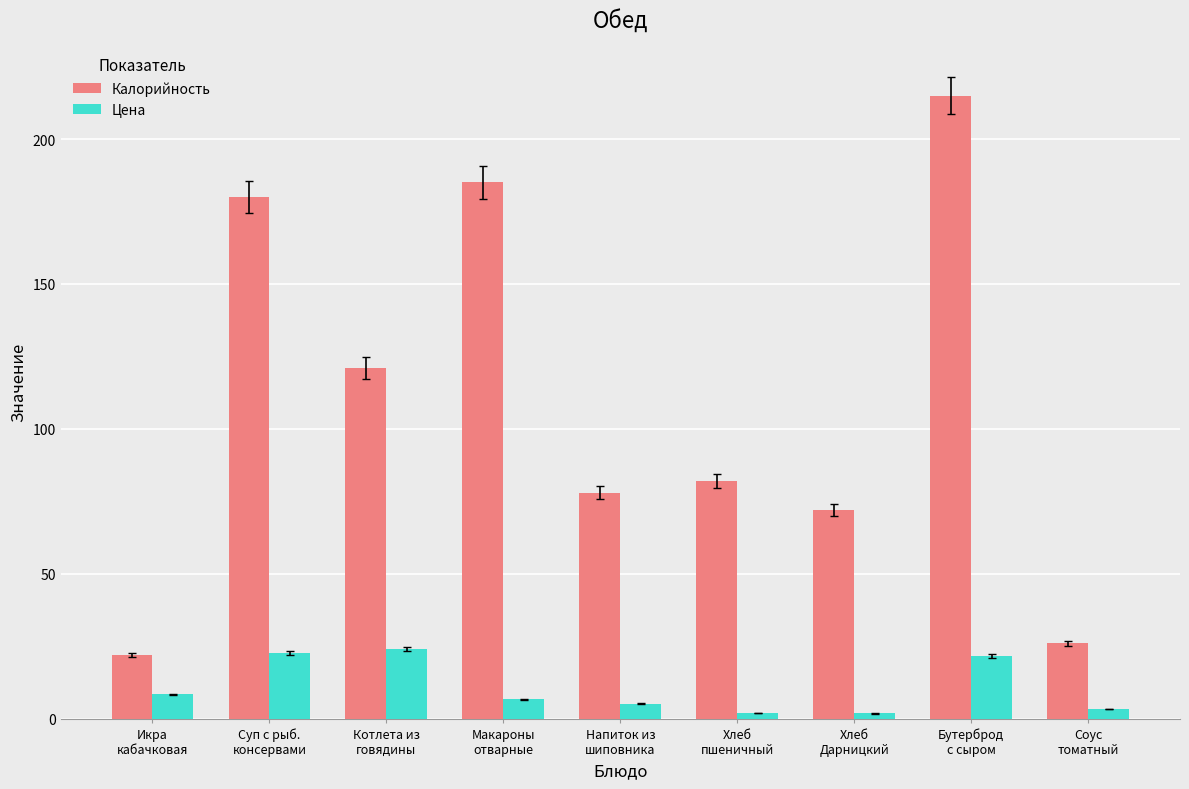

Which series has the largest range (max minus min)?

Калорийность